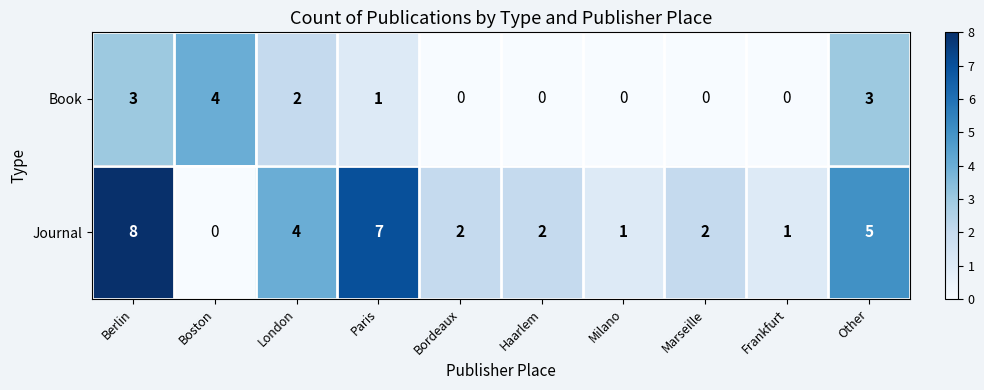

Rank the series by their average value, from highest to lowest.

Journal, Book